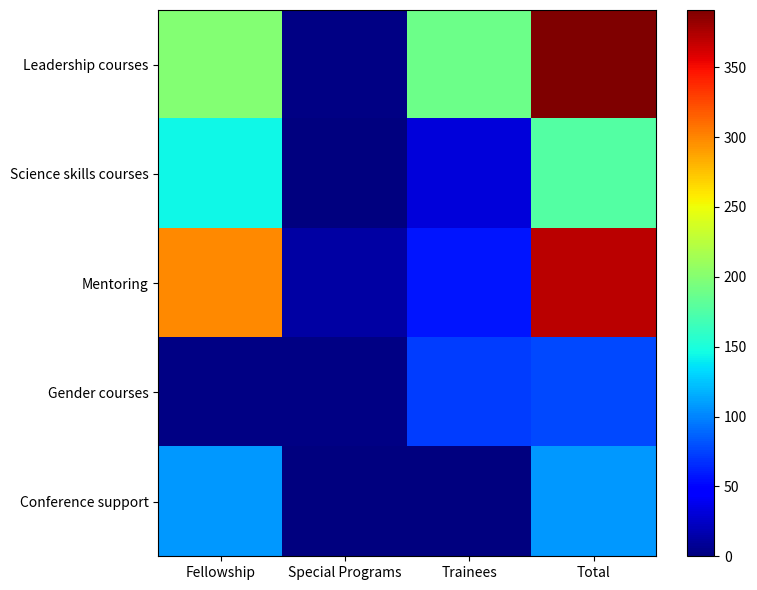

What is the difference between the highest and lowest values at Trainees?

189